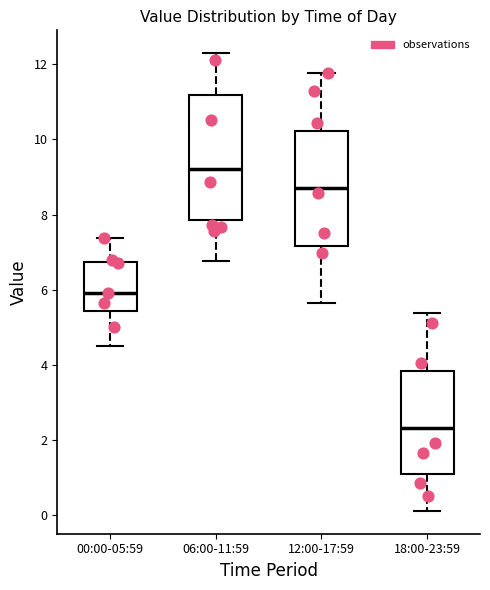

Which box's median line is the highest?

06:00-11:59